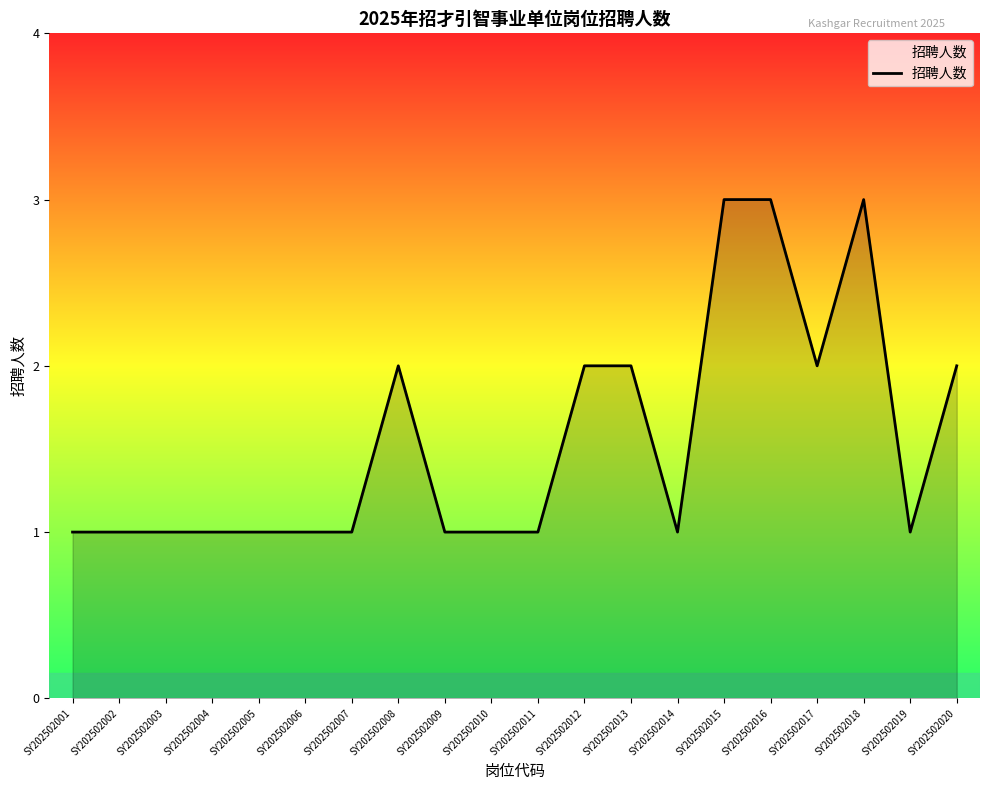

True or false: the data shows 2 at SY202502002.

False